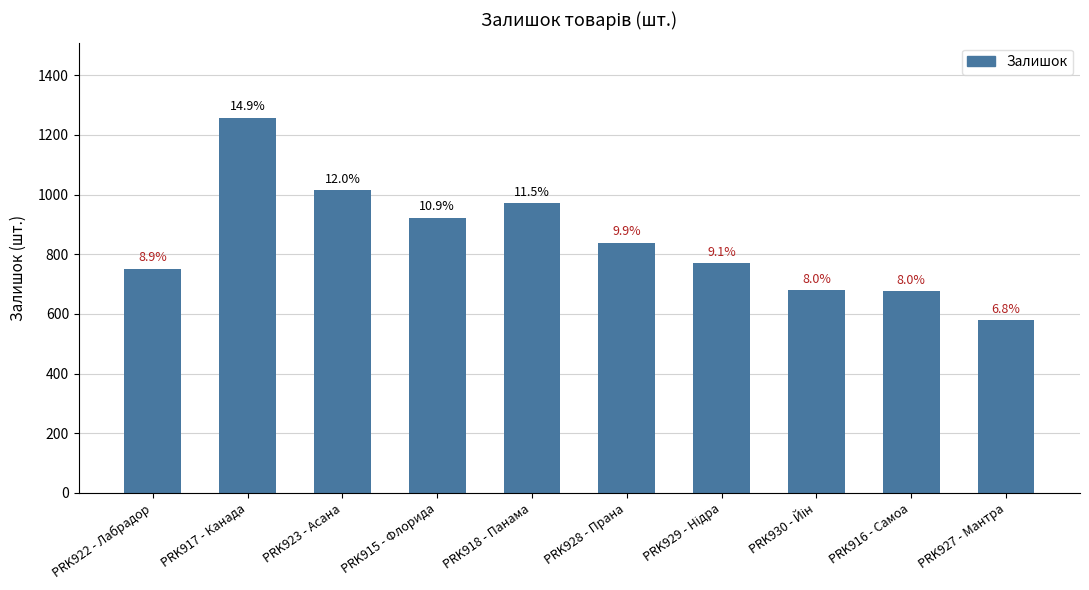

What is the value of the 3rd bar from the left?

1015